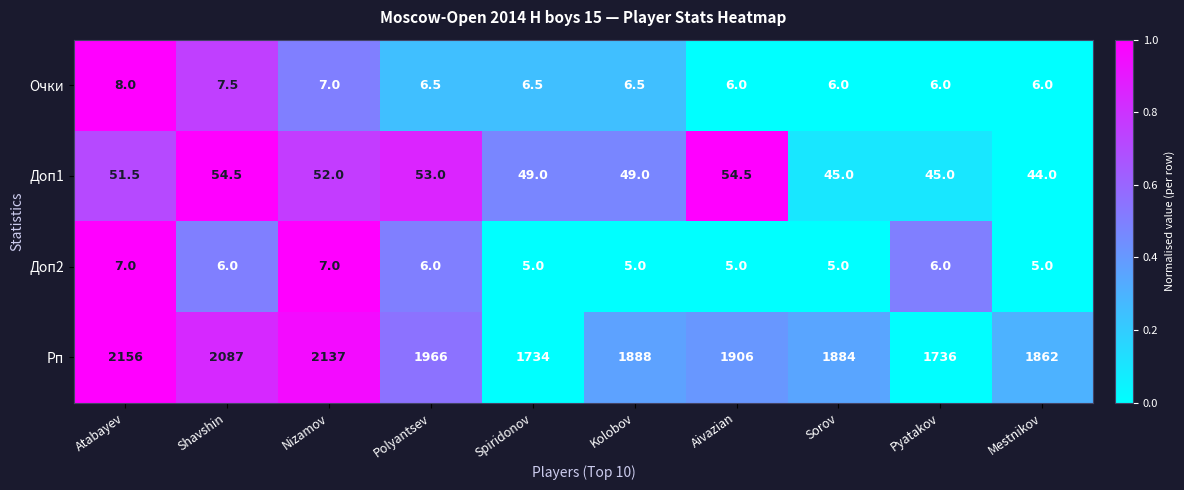

What is the total value across all series at Aivazian?

1971.5